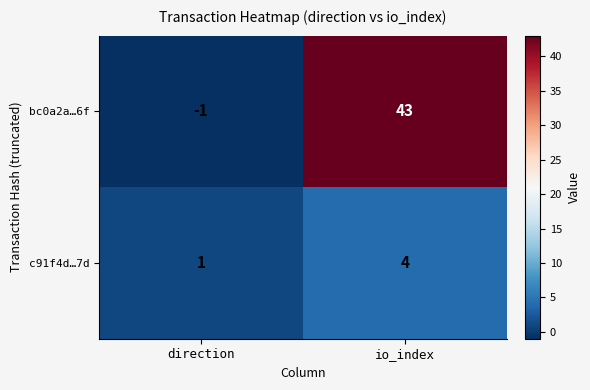

At which label does bc0a2a…6f reach its peak?

io_index